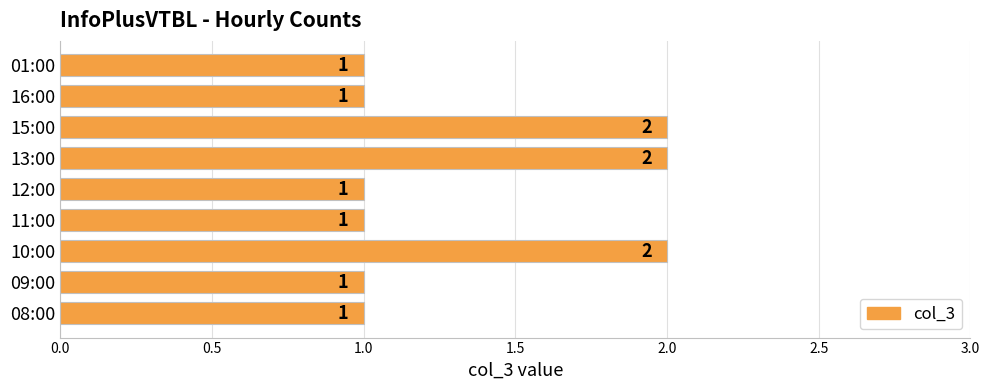

Reading top to bottom, list all the values displayed in this chart.

1	1	2	2	1	1	2	1	1